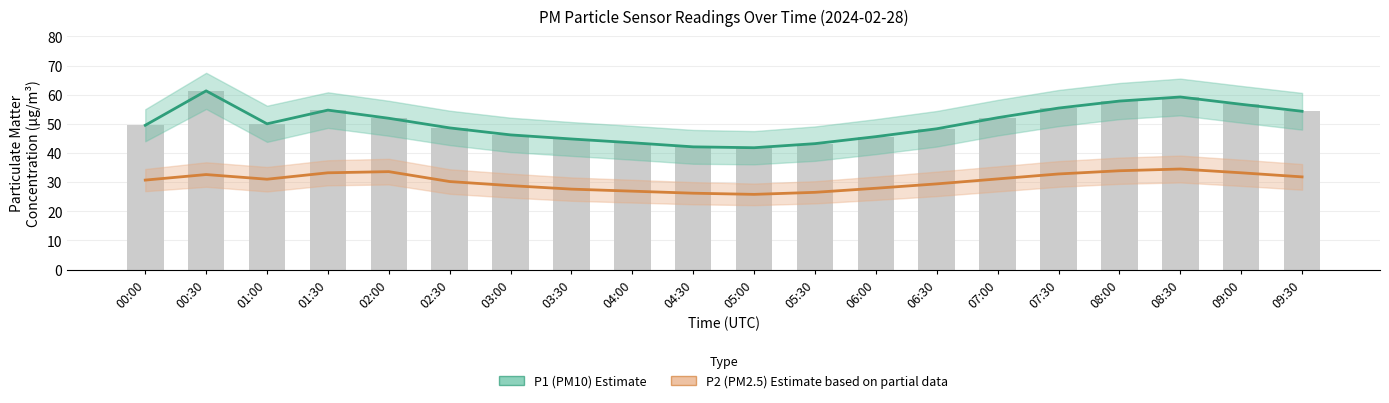

What is the smallest value displayed?

25.8